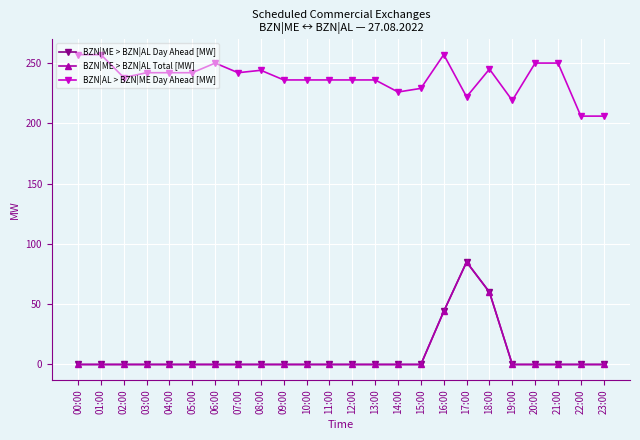

What is the total value across all series at 10:00?

236